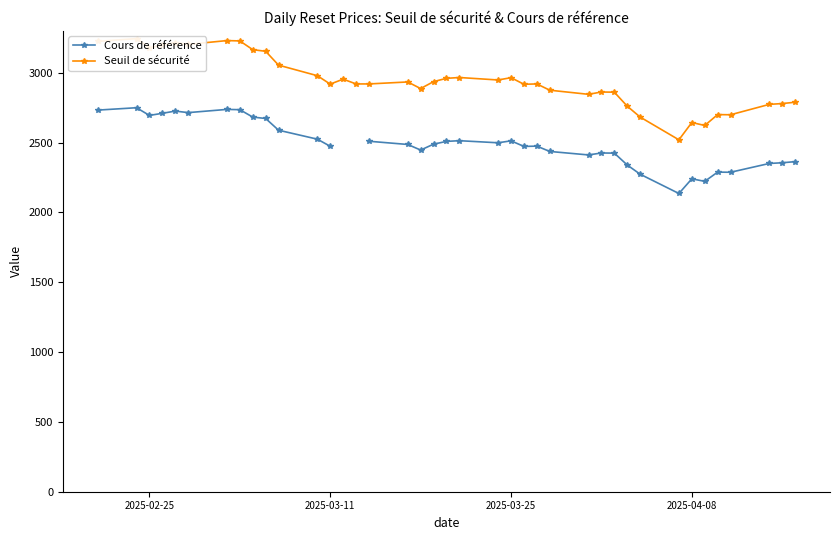

Where does the Seuil de sécurité series first go above 2919?

2025-02-25